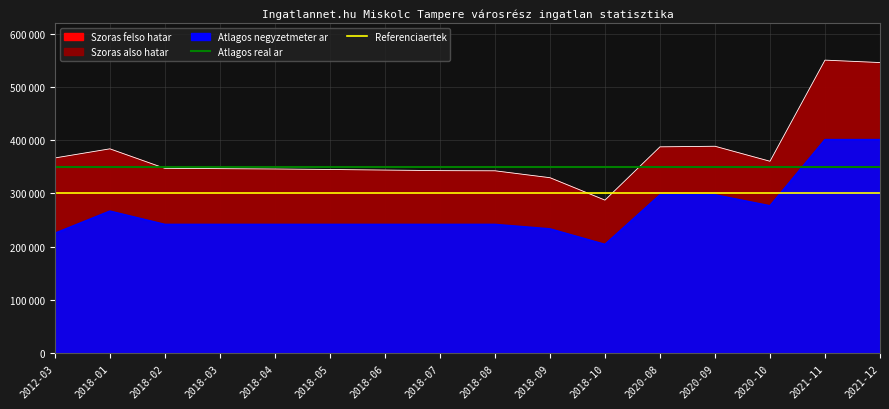

The value of Atlagos negyzetmeter ar at 2018-05 is 241666. True or false?

True